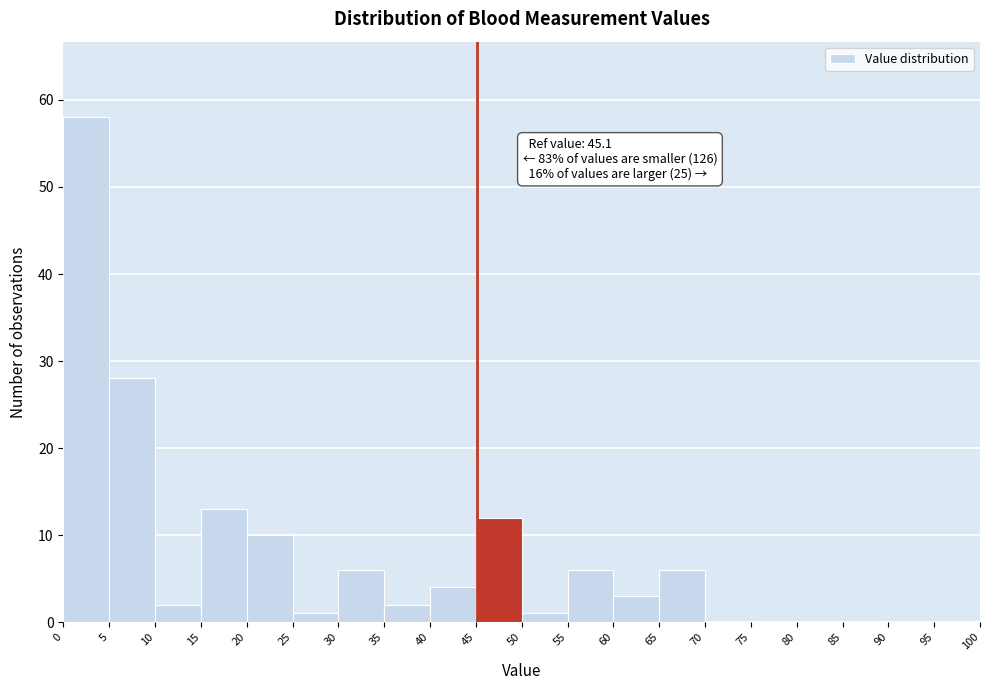

Over which range of the x-axis is the bar tallest?

0 to 5